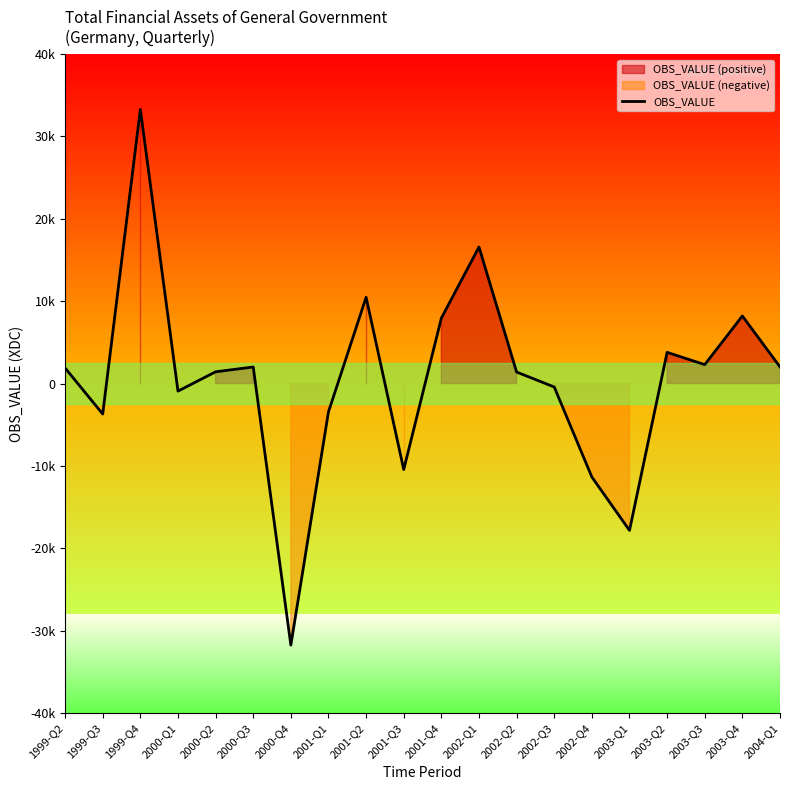

What position from the right is 2000-Q1?

17